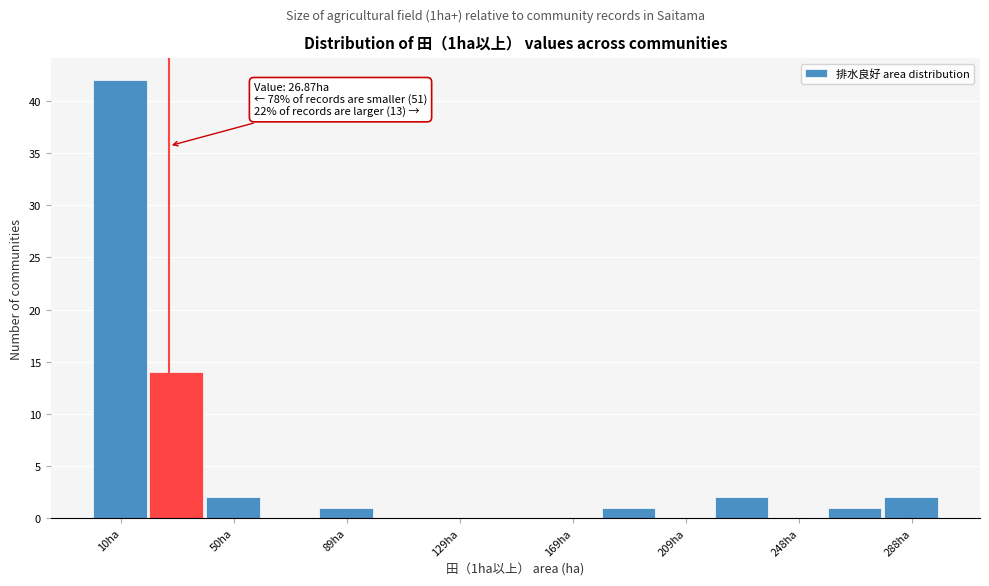

Read against the x-axis, roughly where is the centre of the tallest bar?

10